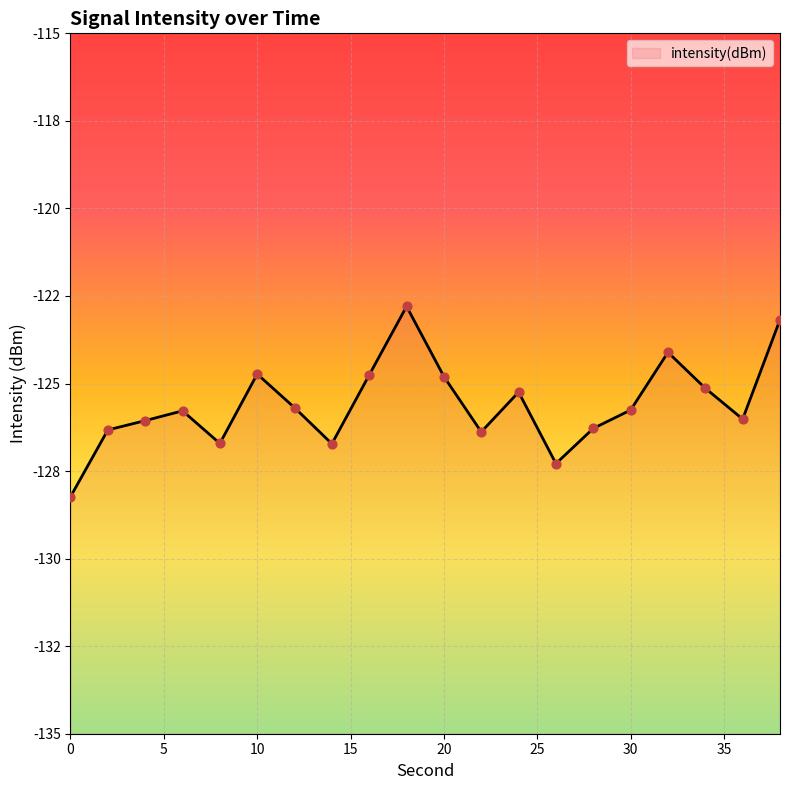

What is the change in value from 6 to 14?

-0.9